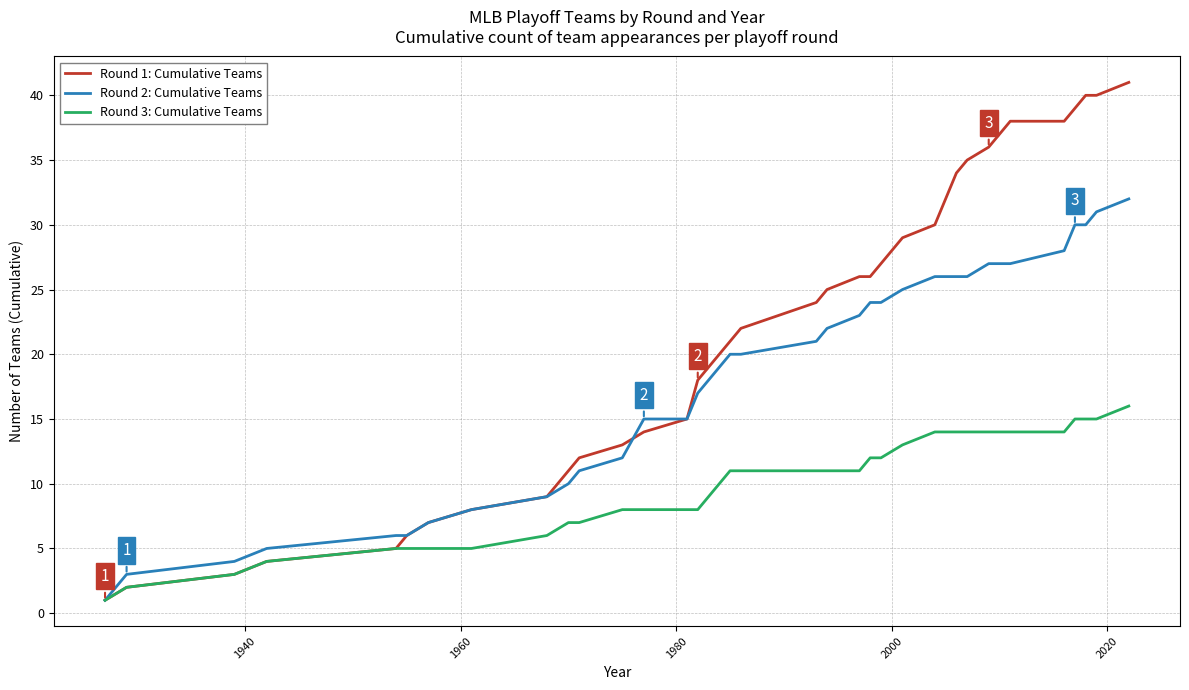

Which series has the widest spread of values?

Round 1: Cumulative Teams